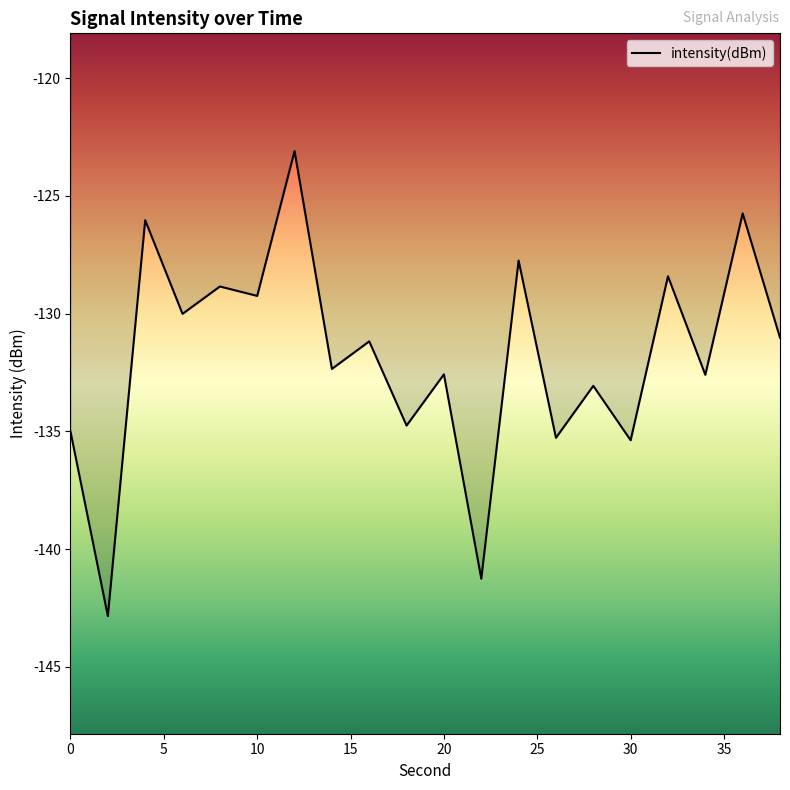

What is the maximum value shown in the chart?

-123.1